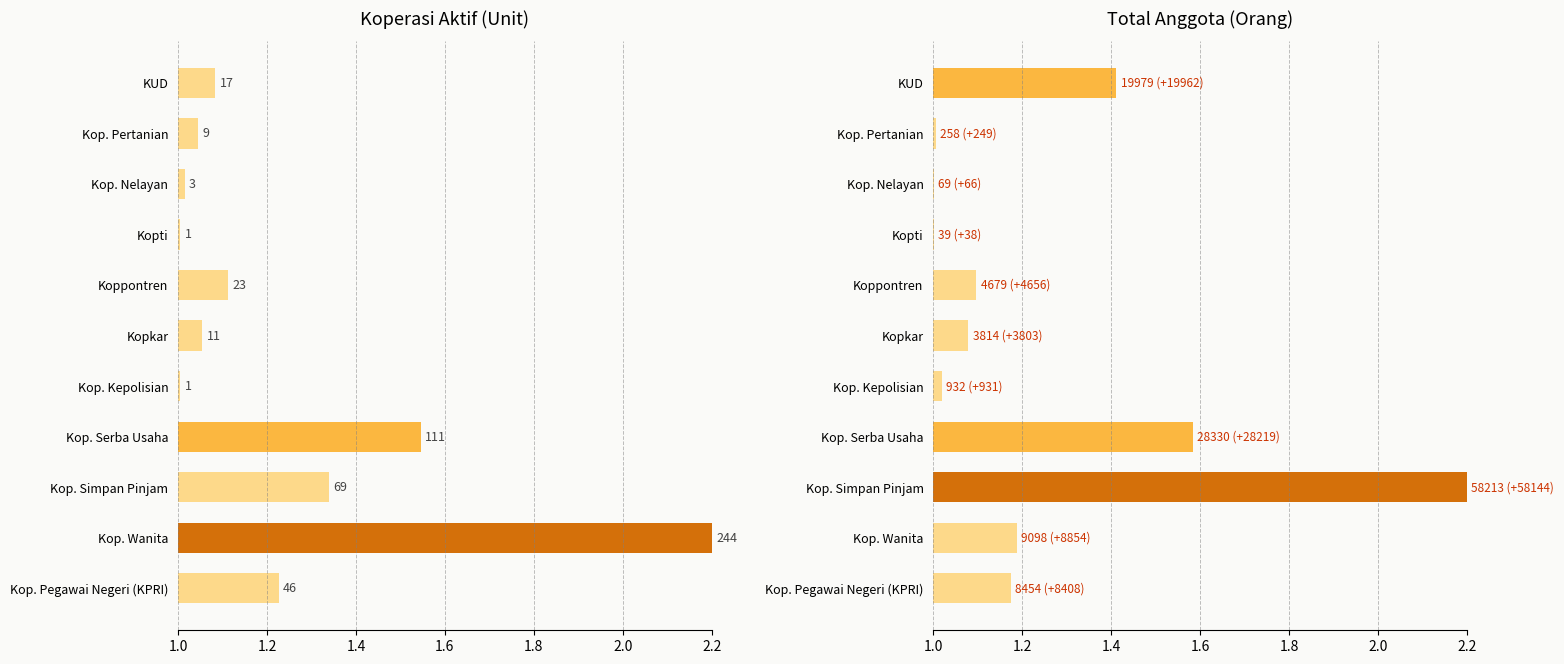

How many bars are there in total?

22